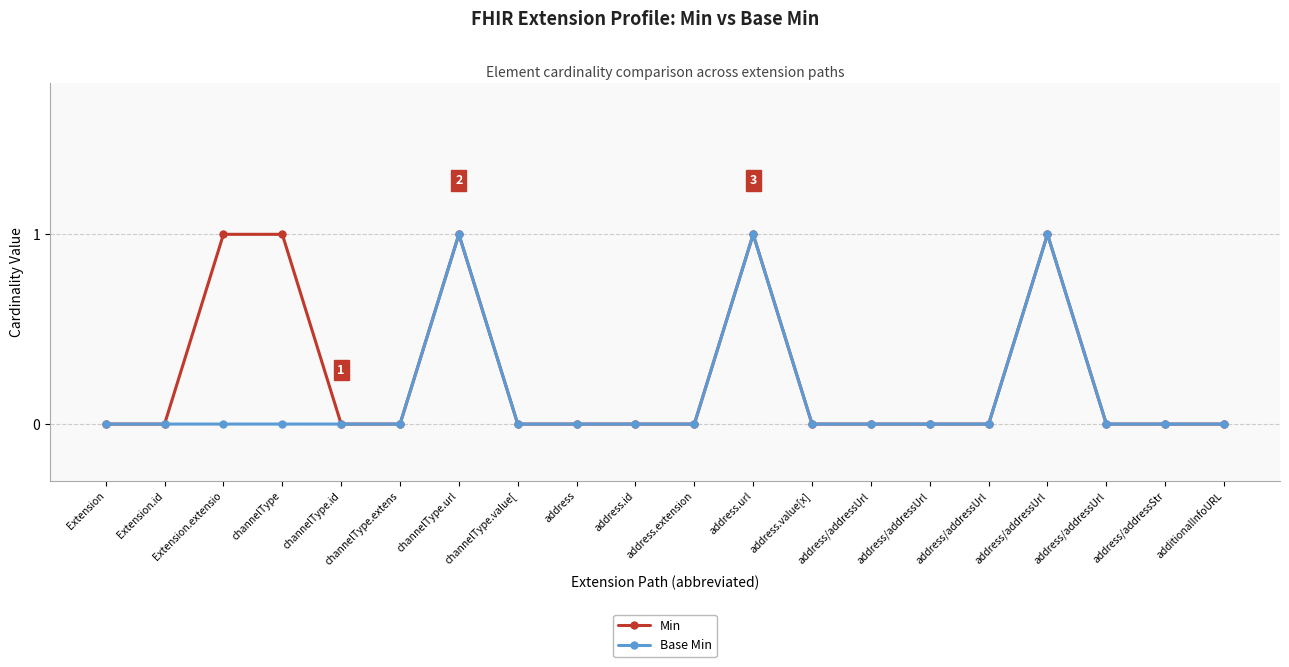

Rank the series at Extension from highest to lowest value.

Min, Base Min